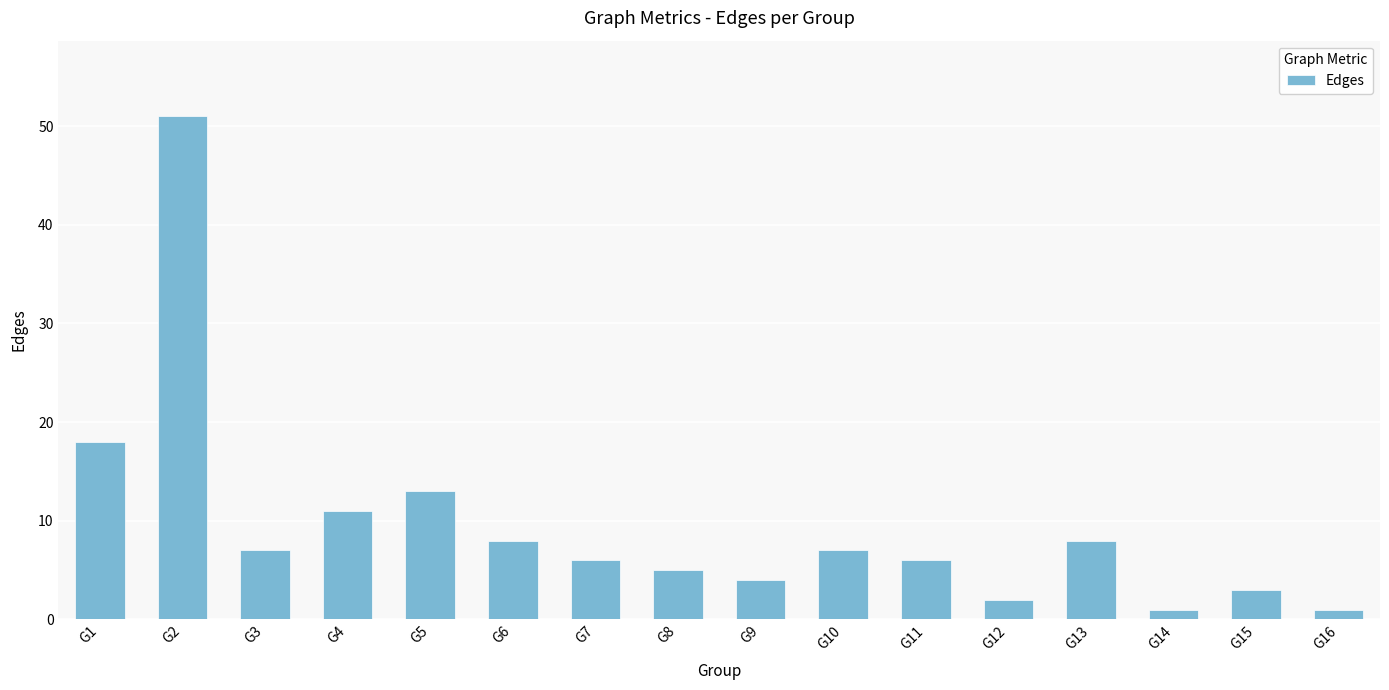

Where is the data nearest to the value 26?

G1